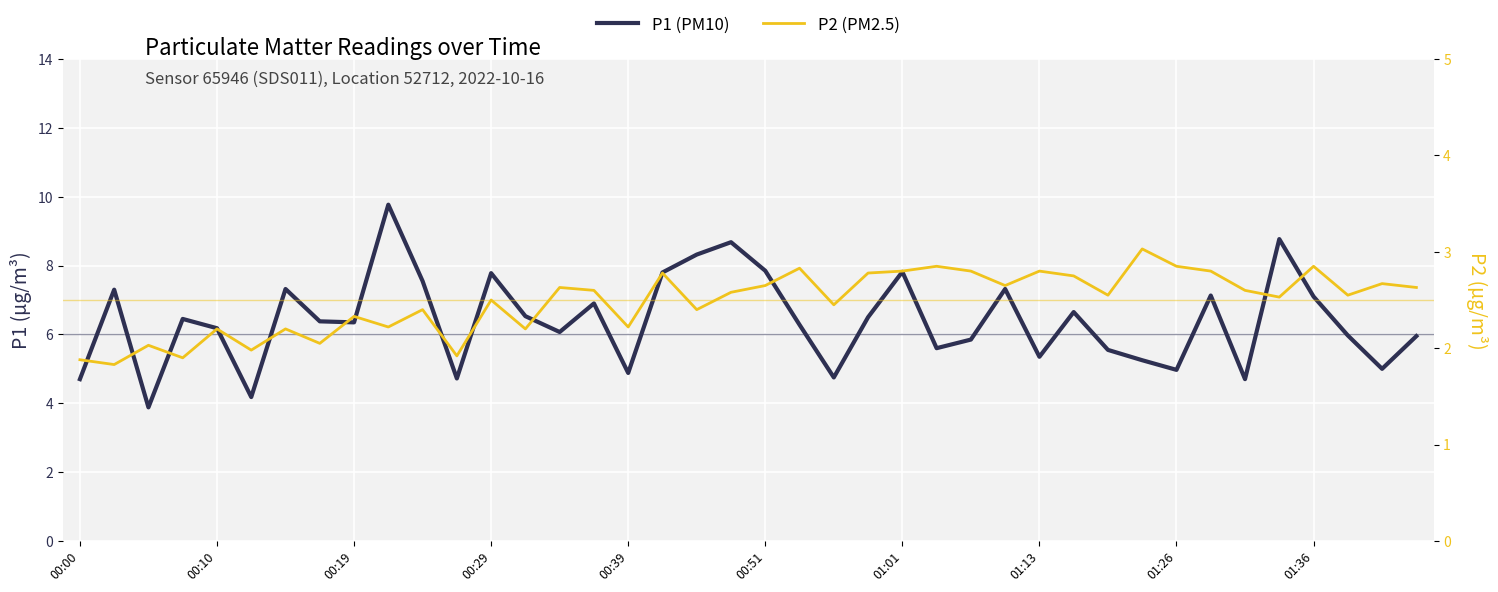

What is the sum of all P2 (PM2.5) values?

99.3